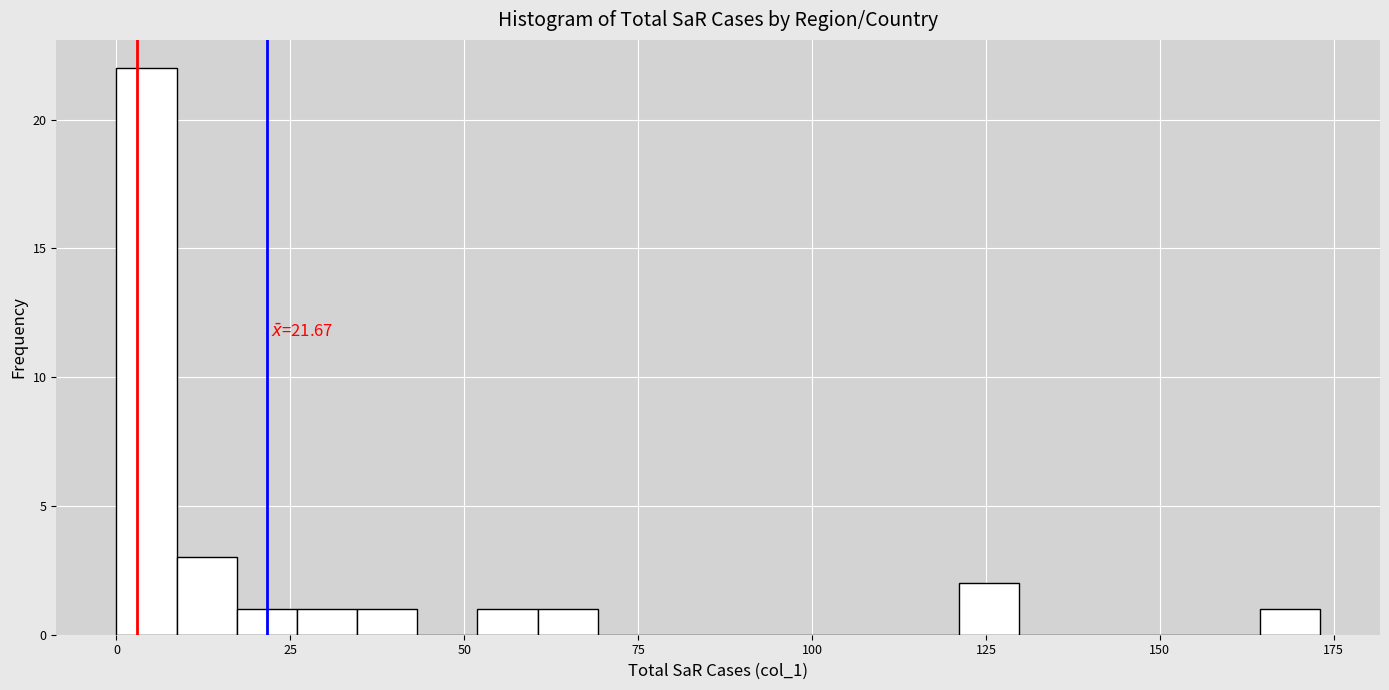

Read against the x-axis, roughly where is the centre of the tallest bar?

5